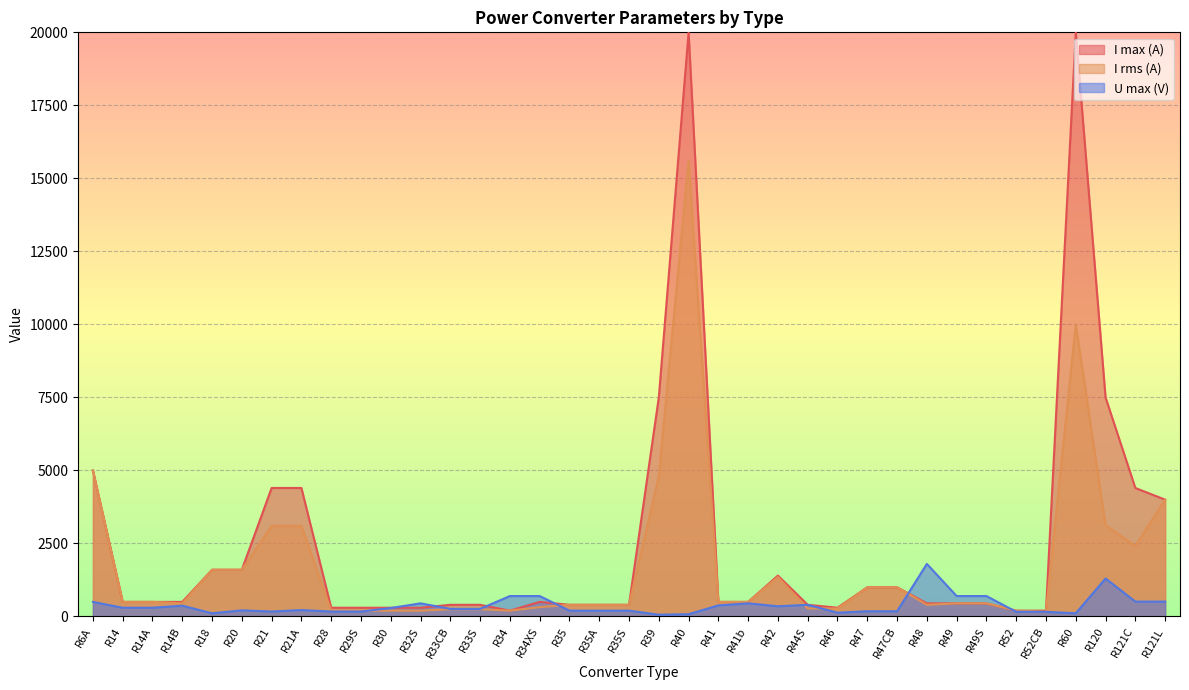

At which category does U max (V) reach its first local valley?

R18